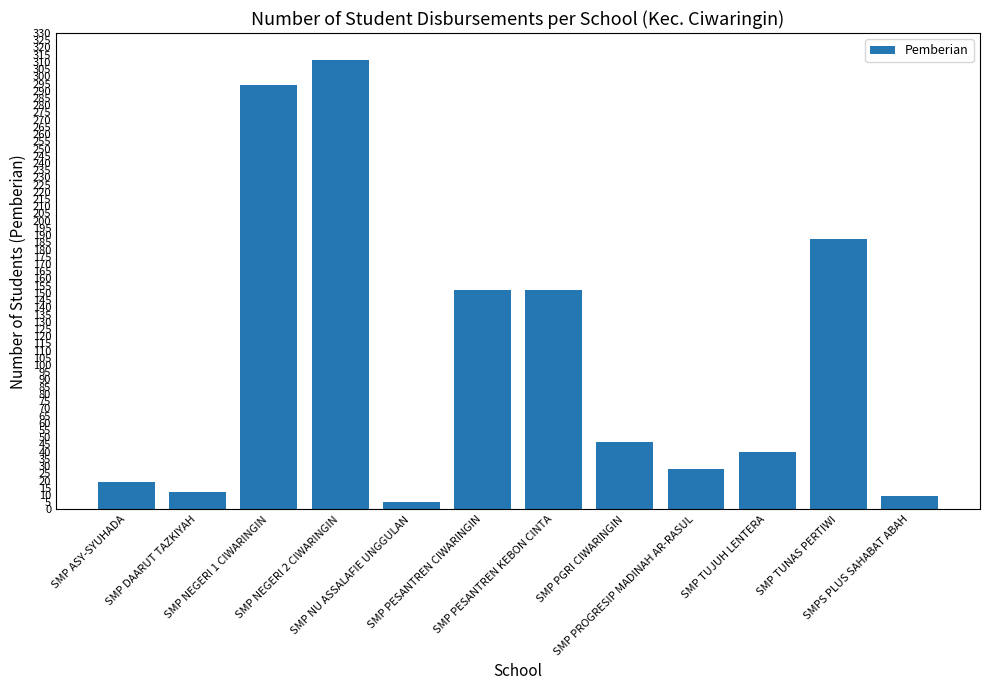

What is the change in value from SMP DAARUT TAZKIYAH to SMP TUNAS PERTIWI?

+175